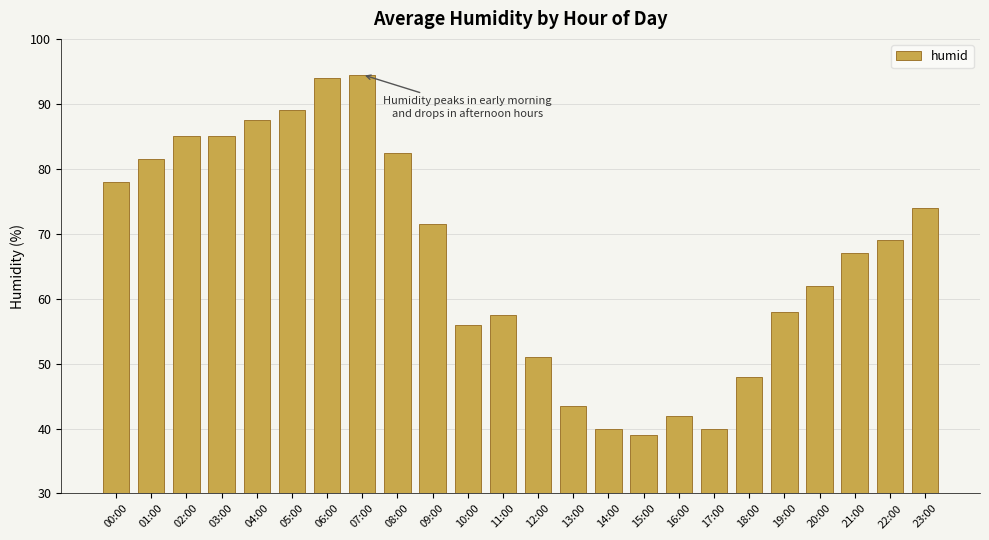

Which has a higher value, 01:00 or 22:00?

01:00